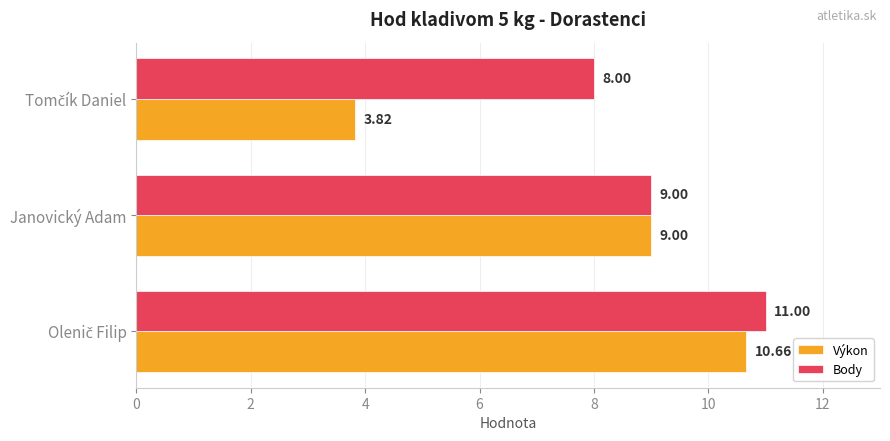

Which series has the widest spread of values?

Výkon